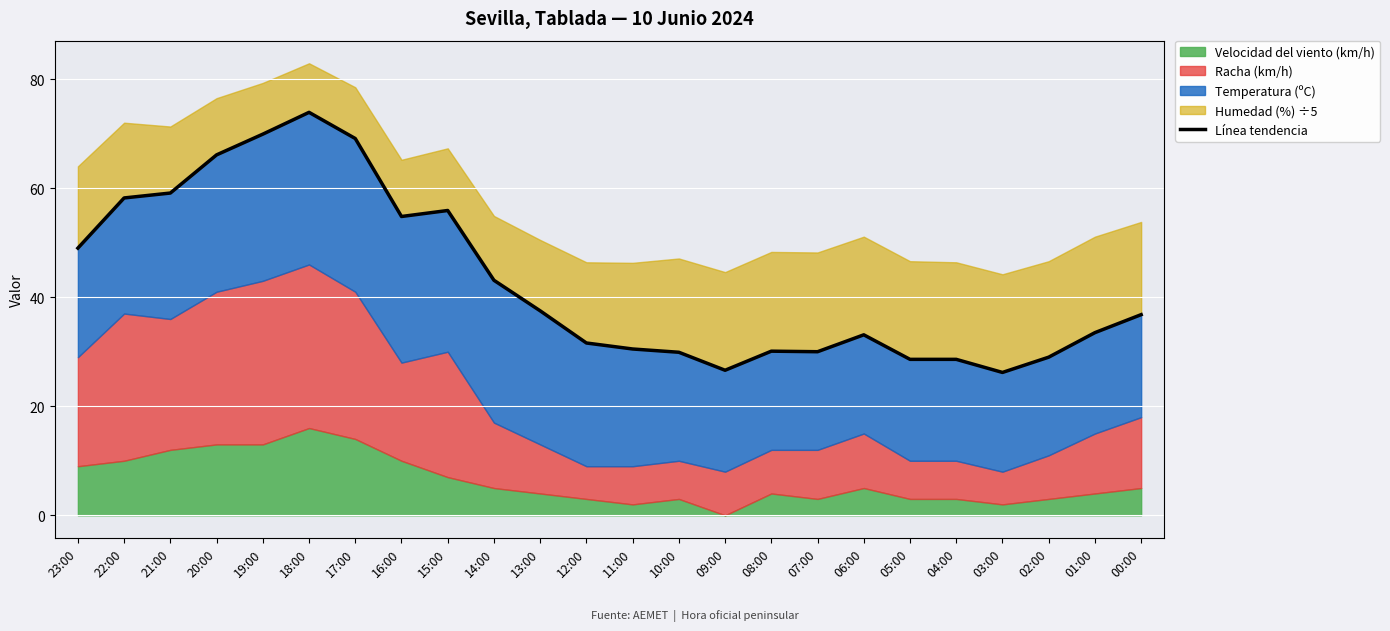

What is the label of the 10th point from the left?

14:00